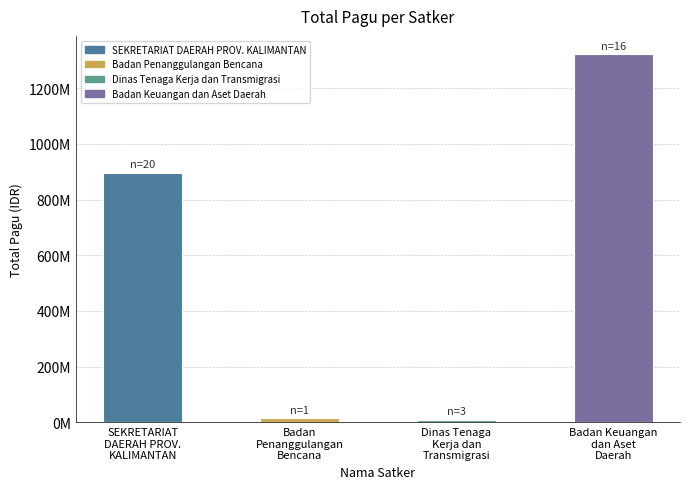

What is the change in value from SEKRETARIAT
DAERAH PROV.
KALIMANTAN to Badan
Penanggulangan
Bencana?

-881044000